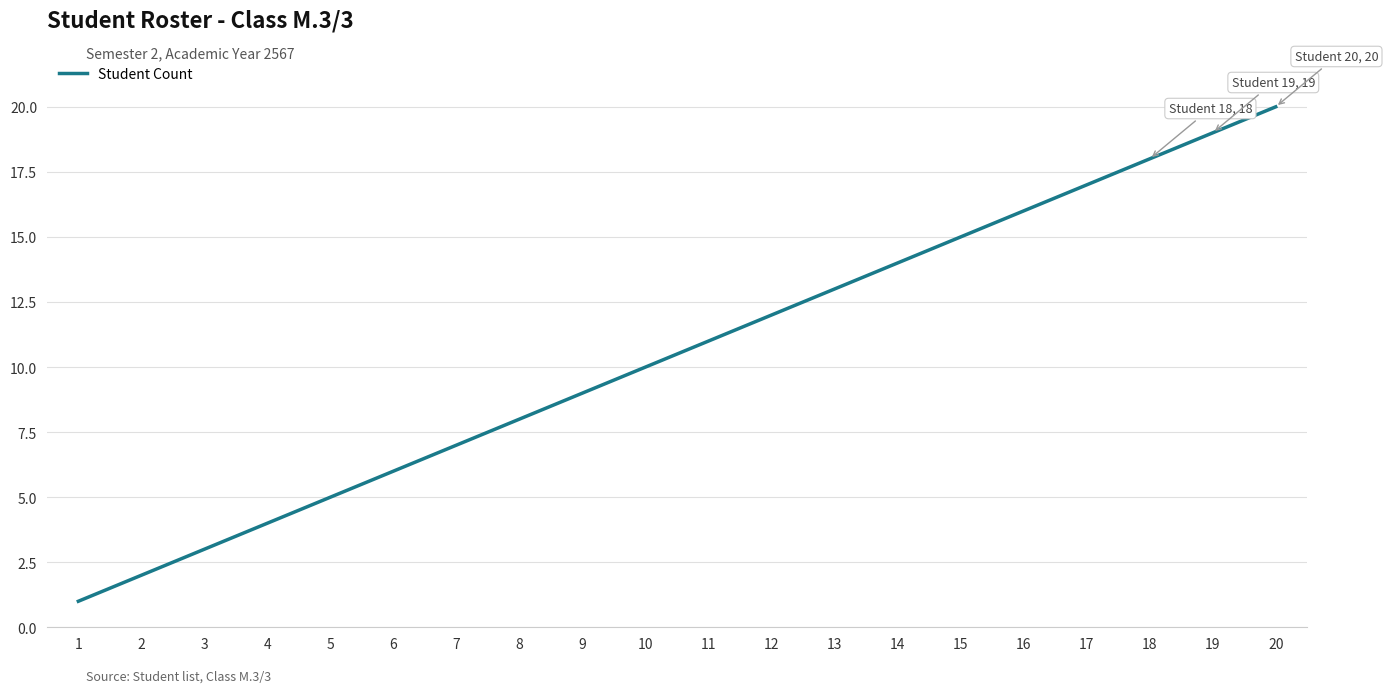

The chart shows a value of 12 at 9. True or false?

False